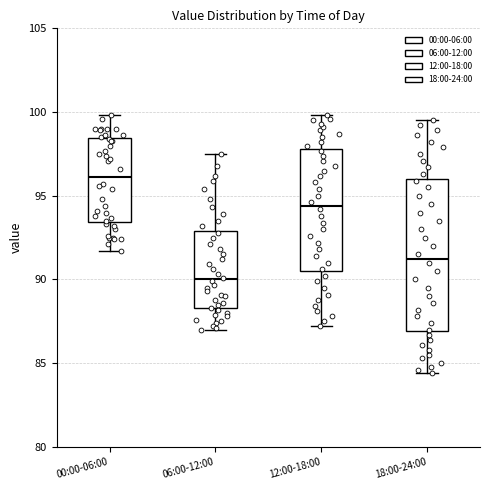

Where does the lower whisker of the box for 06:00-12:00 end on the y-axis? The values are not printed on the chart, so give them approximately, as read against the axis.

87.0